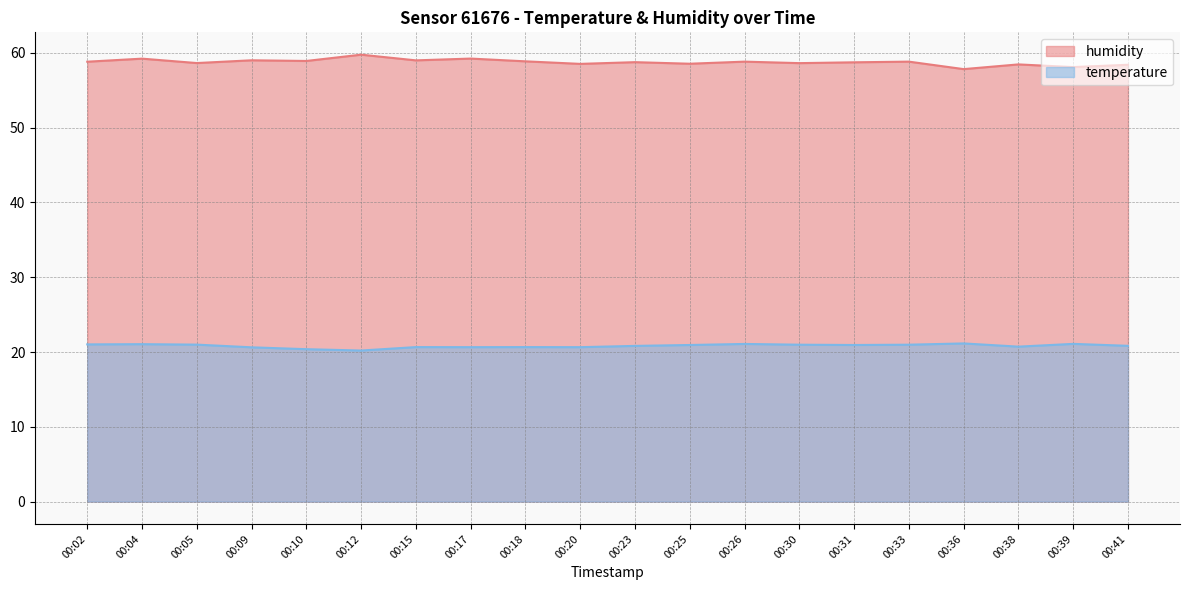

Is it true that temperature equals 5.9 at 00:31?

False